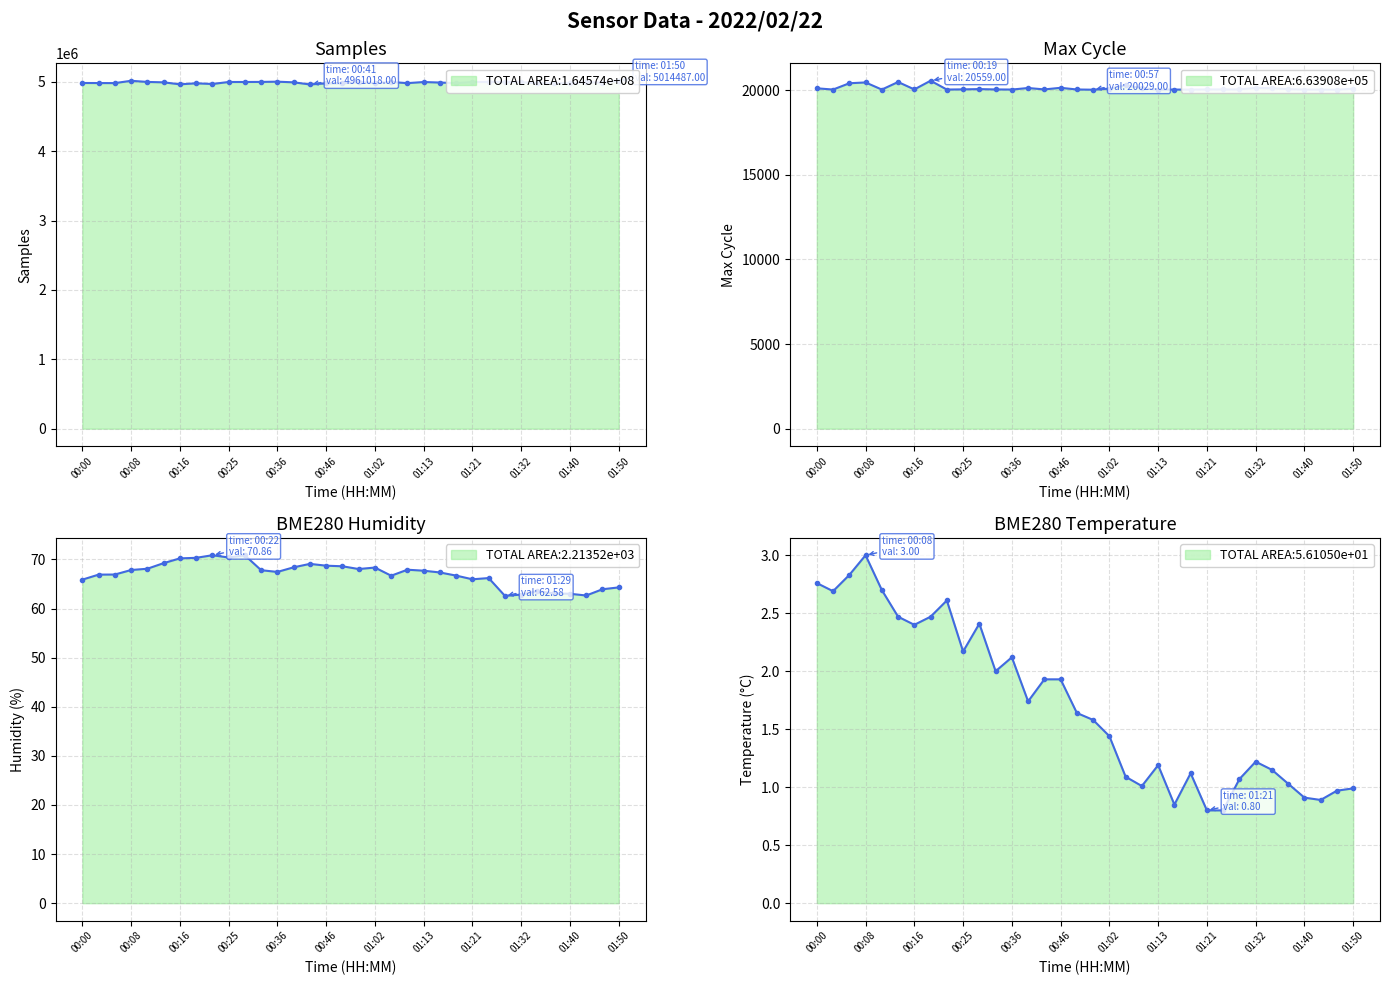

Which series has the largest total across all categories?

Samples